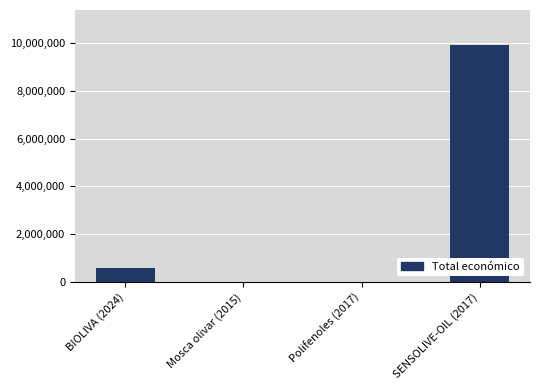

What is the change in value from Polifenoles (2017) to SENSOLIVE-OIL (2017)?

+9894243